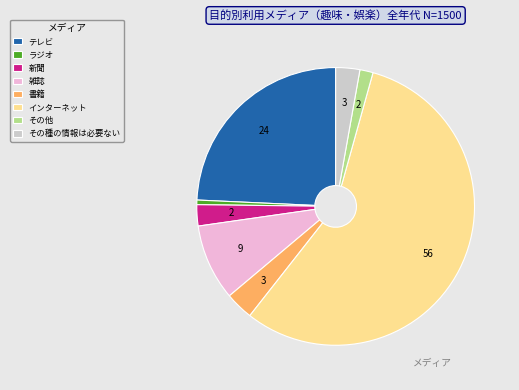

Which category has the biggest portion of the pie?

インターネット